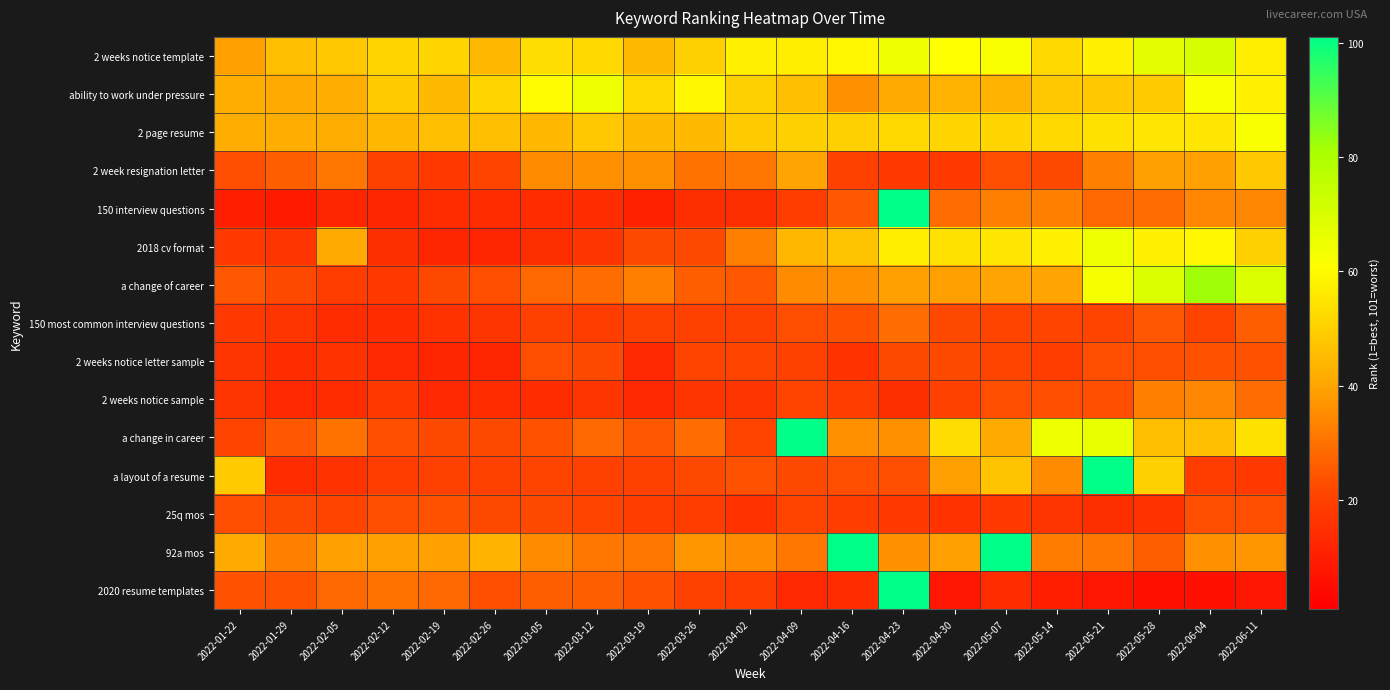

Reading left to right, transcribe all the data shown in this chart.

2 weeks notice template: 2022-01-22=39	2022-01-29=46	2022-02-05=48	2022-02-12=51	2022-02-19=51	2022-02-26=44	2022-03-05=53	2022-03-12=52	2022-03-19=45	2022-03-26=50	2022-04-02=58	2022-04-09=57	2022-04-16=59	2022-04-23=65	2022-04-30=61	2022-05-07=62	2022-05-14=52	2022-05-21=58	2022-05-28=67	2022-06-04=70	2022-06-11=57
ability to work under pressure: 2022-01-22=42	2022-01-29=41	2022-02-05=42	2022-02-12=49	2022-02-19=45	2022-02-26=51	2022-03-05=60	2022-03-12=65	2022-03-19=52	2022-03-26=59	2022-04-02=50	2022-04-09=46	2022-04-16=36	2022-04-23=41	2022-04-30=43	2022-05-07=43	2022-05-14=48	2022-05-21=48	2022-05-28=49	2022-06-04=62	2022-06-11=58
2 page resume: 2022-01-22=42	2022-01-29=42	2022-02-05=42	2022-02-12=44	2022-02-19=46	2022-02-26=46	2022-03-05=44	2022-03-12=48	2022-03-19=45	2022-03-26=45	2022-04-02=49	2022-04-09=50	2022-04-16=50	2022-04-23=52	2022-04-30=51	2022-05-07=51	2022-05-14=52	2022-05-21=54	2022-05-28=55	2022-06-04=55	2022-06-11=62
2 week resignation letter: 2022-01-22=23	2022-01-29=26	2022-02-05=31	2022-02-12=20	2022-02-19=18	2022-02-26=21	2022-03-05=35	2022-03-12=36	2022-03-19=36	2022-03-26=30	2022-04-02=31	2022-04-09=40	2022-04-16=20	2022-04-23=18	2022-04-30=18	2022-05-07=23	2022-05-14=22	2022-05-21=33	2022-05-28=39	2022-06-04=39	2022-06-11=48
150 interview questions: 2022-01-22=10	2022-01-29=9	2022-02-05=12	2022-02-12=12	2022-02-19=14	2022-02-26=14	2022-03-05=14	2022-03-12=14	2022-03-19=11	2022-03-26=15	2022-04-02=15	2022-04-09=19	2022-04-16=25	2022-04-23=101	2022-04-30=29	2022-05-07=33	2022-05-14=33	2022-05-21=28	2022-05-28=29	2022-06-04=34	2022-06-11=34
2018 cv format: 2022-01-22=18	2022-01-29=17	2022-02-05=41	2022-02-12=15	2022-02-19=12	2022-02-26=12	2022-03-05=15	2022-03-12=17	2022-03-19=22	2022-03-26=22	2022-04-02=33	2022-04-09=44	2022-04-16=47	2022-04-23=57	2022-04-30=54	2022-05-07=55	2022-05-14=58	2022-05-21=65	2022-05-28=58	2022-06-04=59	2022-06-11=50
a change of career: 2022-01-22=25	2022-01-29=22	2022-02-05=19	2022-02-12=18	2022-02-19=22	2022-02-26=23	2022-03-05=28	2022-03-12=29	2022-03-19=33	2022-03-26=26	2022-04-02=25	2022-04-09=35	2022-04-16=36	2022-04-23=39	2022-04-30=39	2022-05-07=40	2022-05-14=40	2022-05-21=63	2022-05-28=69	2022-06-04=82	2022-06-11=69
150 most common interview questions: 2022-01-22=18	2022-01-29=17	2022-02-05=14	2022-02-12=14	2022-02-19=16	2022-02-26=17	2022-03-05=20	2022-03-12=19	2022-03-19=20	2022-03-26=20	2022-04-02=20	2022-04-09=23	2022-04-16=24	2022-04-23=29	2022-04-30=22	2022-05-07=21	2022-05-14=21	2022-05-21=21	2022-05-28=25	2022-06-04=21	2022-06-11=26
2 weeks notice letter sample: 2022-01-22=17	2022-01-29=14	2022-02-05=16	2022-02-12=13	2022-02-19=12	2022-02-26=12	2022-03-05=23	2022-03-12=22	2022-03-19=13	2022-03-26=21	2022-04-02=21	2022-04-09=20	2022-04-16=16	2022-04-23=22	2022-04-30=22	2022-05-07=21	2022-05-14=19	2022-05-21=23	2022-05-28=23	2022-06-04=24	2022-06-11=24
2 weeks notice sample: 2022-01-22=17	2022-01-29=13	2022-02-05=14	2022-02-12=18	2022-02-19=13	2022-02-26=14	2022-03-05=14	2022-03-12=17	2022-03-19=13	2022-03-26=17	2022-04-02=17	2022-04-09=21	2022-04-16=19	2022-04-23=15	2022-04-30=20	2022-05-07=23	2022-05-14=23	2022-05-21=23	2022-05-28=33	2022-06-04=34	2022-06-11=29
a change in career: 2022-01-22=21	2022-01-29=25	2022-02-05=30	2022-02-12=23	2022-02-19=22	2022-02-26=22	2022-03-05=24	2022-03-12=28	2022-03-19=25	2022-03-26=29	2022-04-02=21	2022-04-09=101	2022-04-16=36	2022-04-23=36	2022-04-30=53	2022-05-07=41	2022-05-14=65	2022-05-21=66	2022-05-28=46	2022-06-04=46	2022-06-11=54
a layout of a resume: 2022-01-22=49	2022-01-29=14	2022-02-05=16	2022-02-12=19	2022-02-19=20	2022-02-26=20	2022-03-05=21	2022-03-12=20	2022-03-19=20	2022-03-26=22	2022-04-02=24	2022-04-09=22	2022-04-16=23	2022-04-23=23	2022-04-30=39	2022-05-07=47	2022-05-14=35	2022-05-21=101	2022-05-28=50	2022-06-04=19	2022-06-11=18
25q mos: 2022-01-22=23	2022-01-29=22	2022-02-05=21	2022-02-12=23	2022-02-19=24	2022-02-26=22	2022-03-05=22	2022-03-12=21	2022-03-19=19	2022-03-26=19	2022-04-02=16	2022-04-09=21	2022-04-16=19	2022-04-23=18	2022-04-30=16	2022-05-07=18	2022-05-14=17	2022-05-21=15	2022-05-28=16	2022-06-04=23	2022-06-11=23
92a mos: 2022-01-22=41	2022-01-29=33	2022-02-05=39	2022-02-12=39	2022-02-19=39	2022-02-26=43	2022-03-05=35	2022-03-12=31	2022-03-19=31	2022-03-26=37	2022-04-02=35	2022-04-09=31	2022-04-16=101	2022-04-23=36	2022-04-30=39	2022-05-07=101	2022-05-14=32	2022-05-21=31	2022-05-28=26	2022-06-04=36	2022-06-11=37
2020 resume templates: 2022-01-22=24	2022-01-29=24	2022-02-05=28	2022-02-12=30	2022-02-19=28	2022-02-26=23	2022-03-05=26	2022-03-12=26	2022-03-19=24	2022-03-26=20	2022-04-02=19	2022-04-09=13	2022-04-16=14	2022-04-23=101	2022-04-30=8	2022-05-07=14	2022-05-14=10	2022-05-21=8	2022-05-28=6	2022-06-04=6	2022-06-11=8